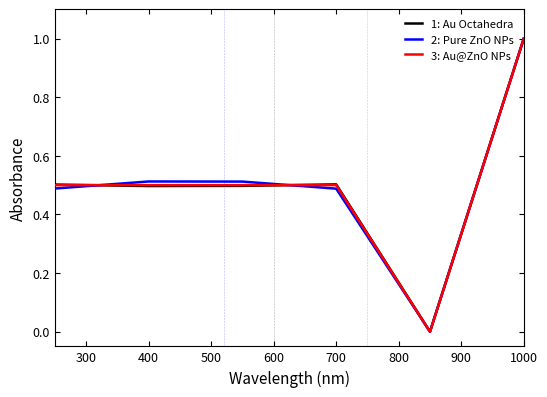

What is the maximum value shown in the chart?

1.0